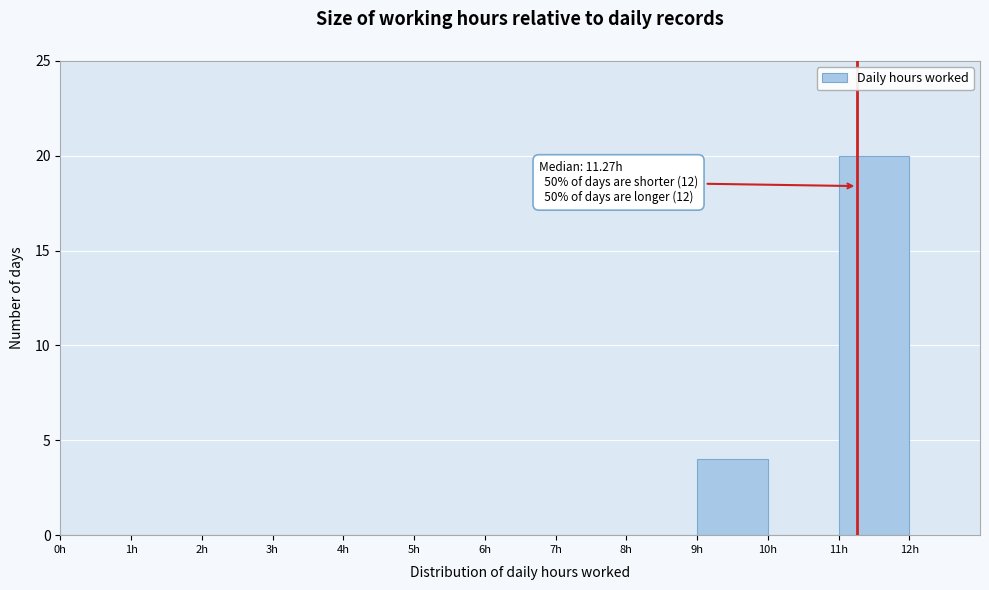

Which range on the x-axis has the tallest bar?

11 to 12